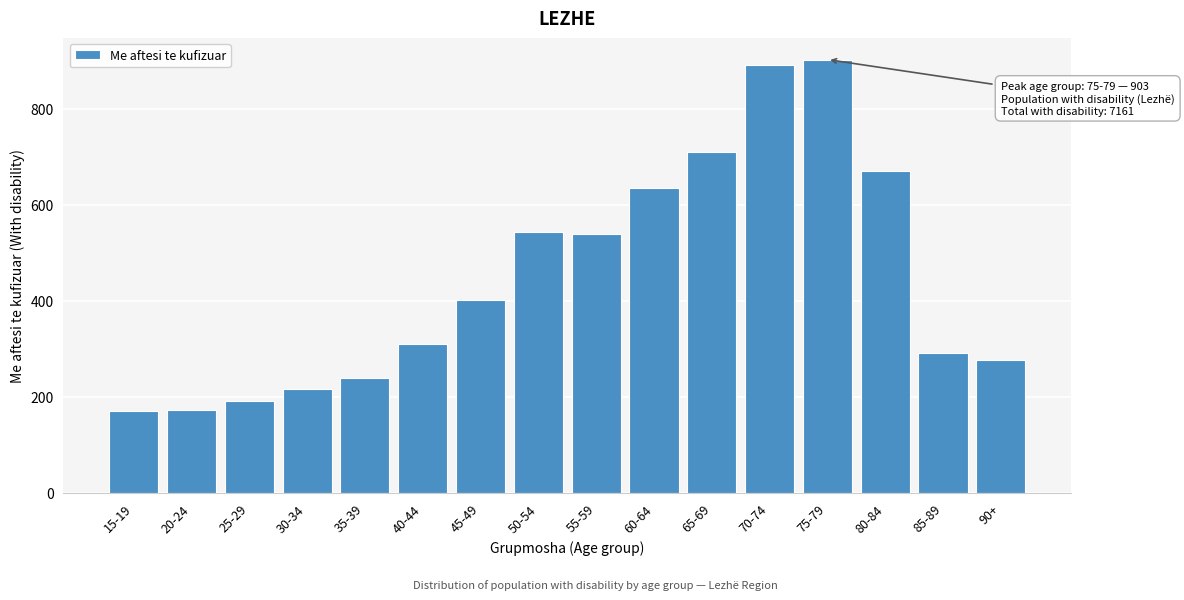

What is the label of the 6th bar from the right?

65-69